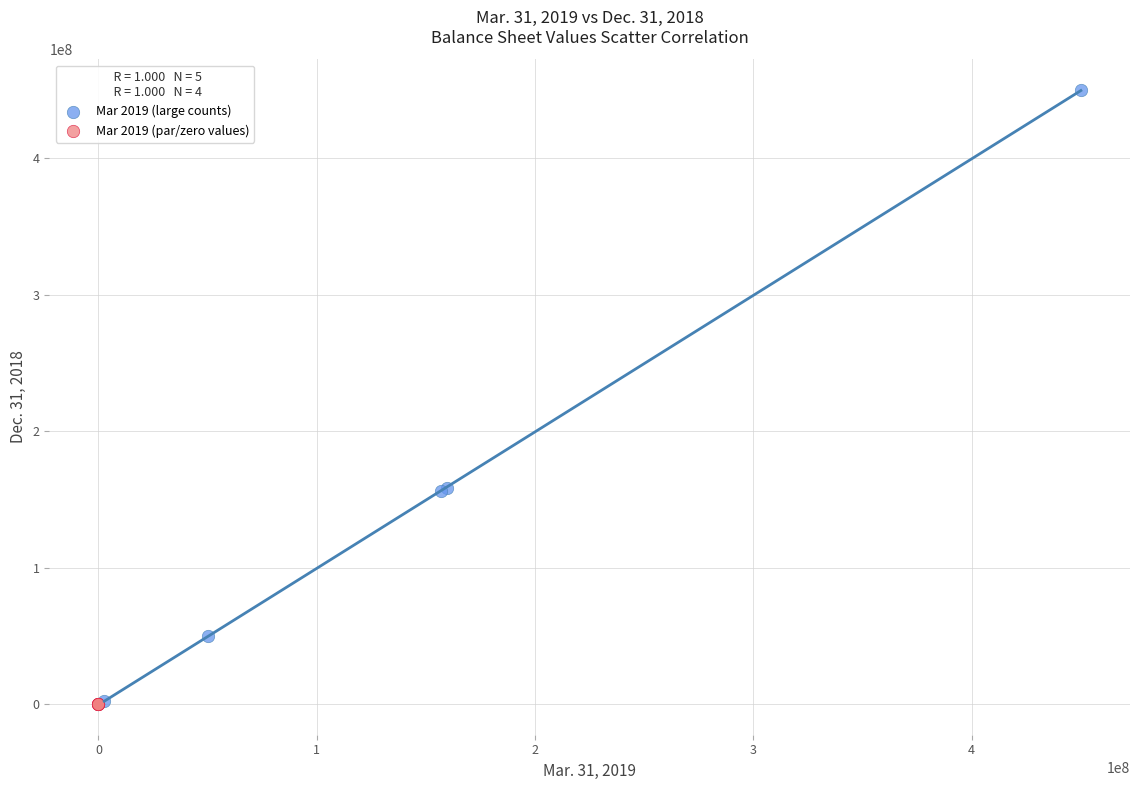

What are all the series names shown in the legend?

Mar 2019 (large counts), Mar 2019 (par/zero values)